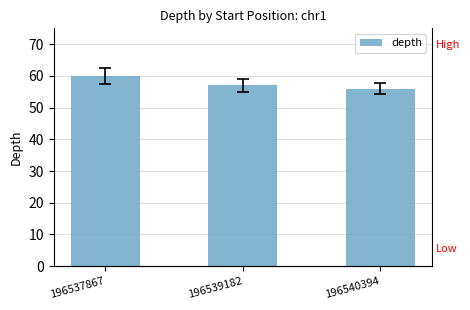

Reading left to right, extract all data points from this chart.

196537867=60	196539182=57	196540394=56